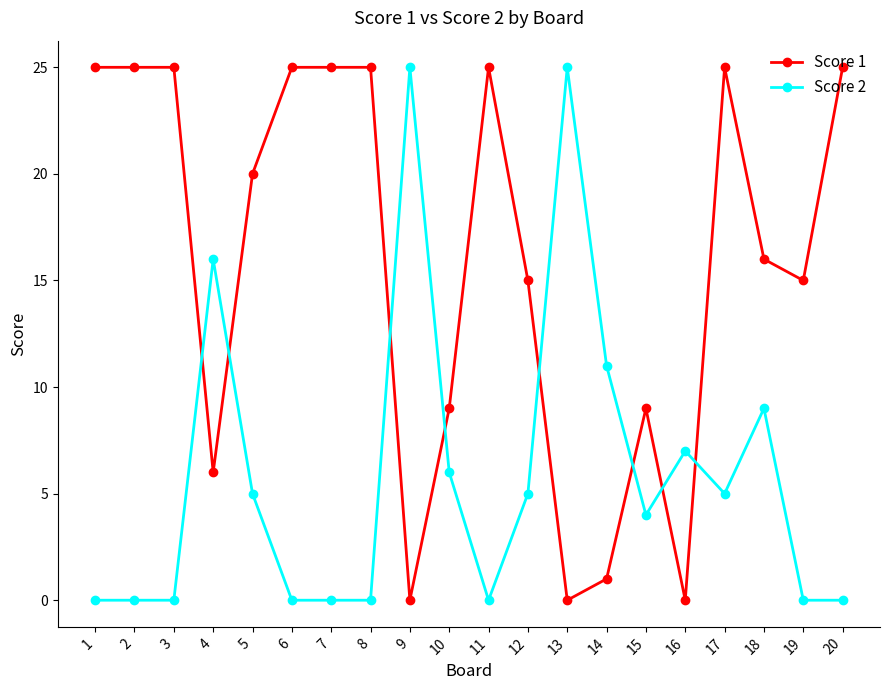

True or false: Score 1 has more than 2 interior local peaks.

True